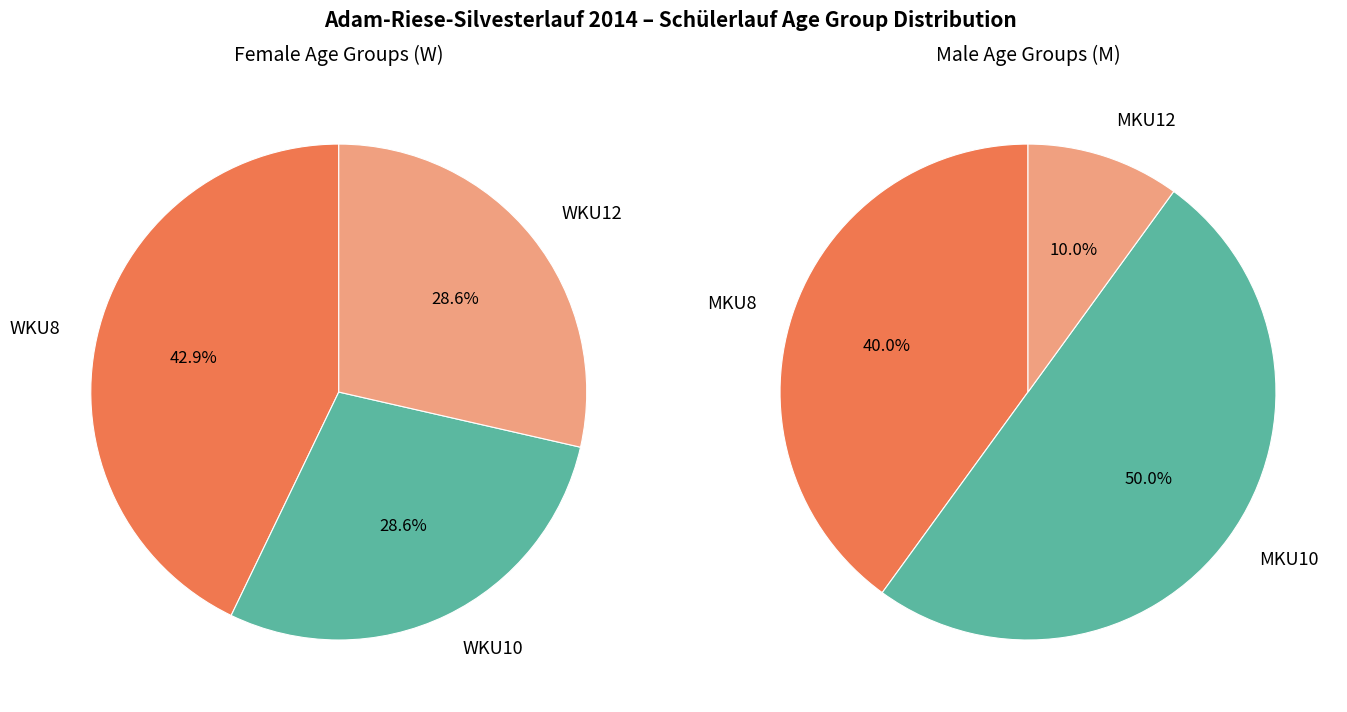

What is the smallest slice in the pie chart?

MKU12